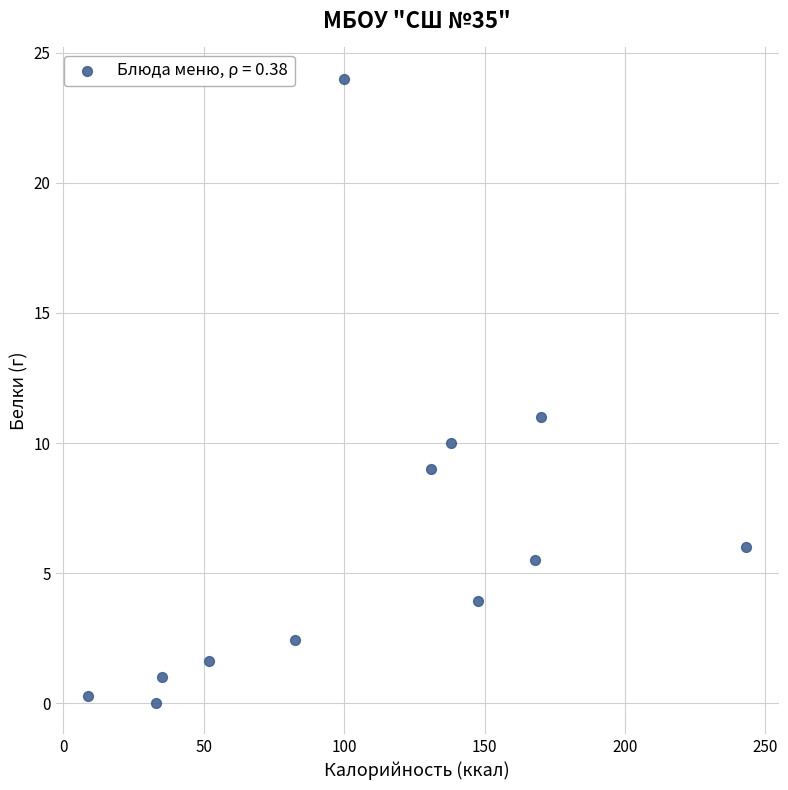

What is the average X value?

109.1